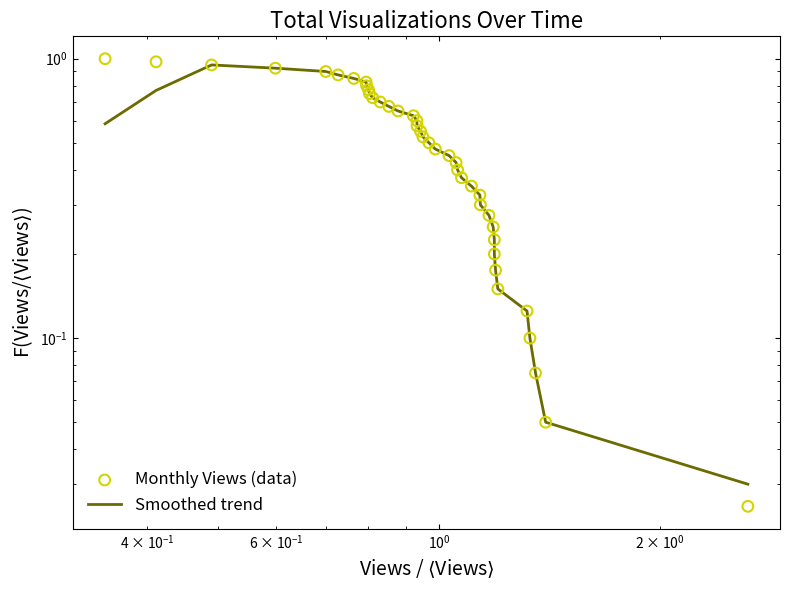

At how many categories does at least one series exceed 0?

40